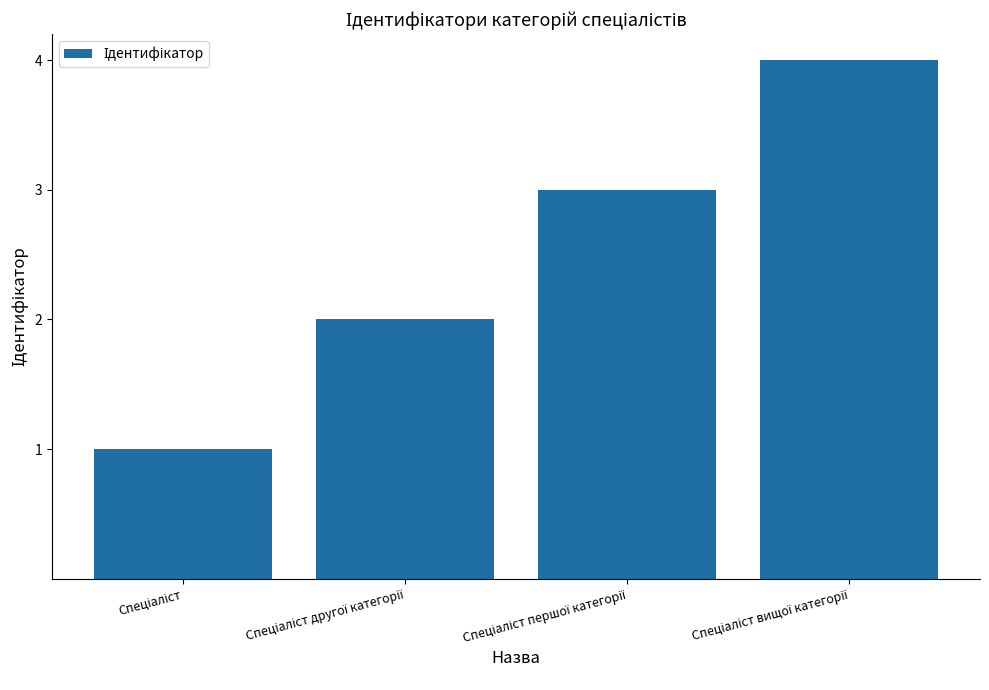

What is the sum of all values?

10